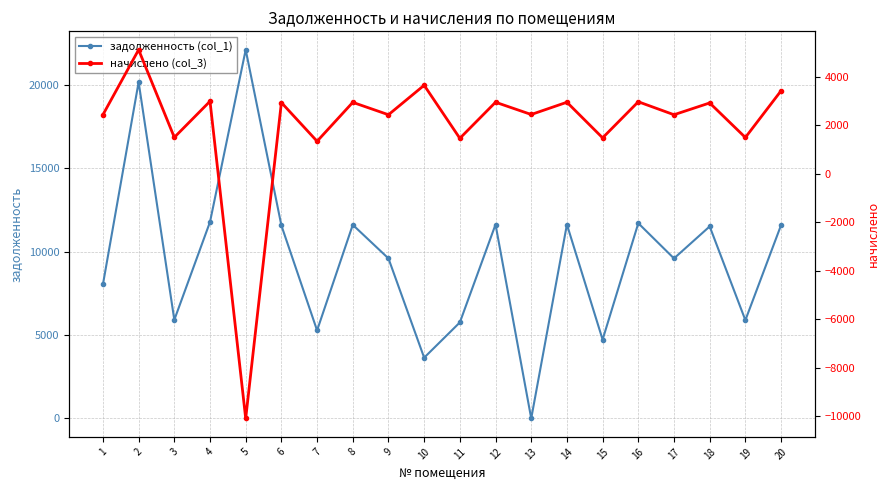

How many values in the задолженность (col_1) series are below 11520?

10